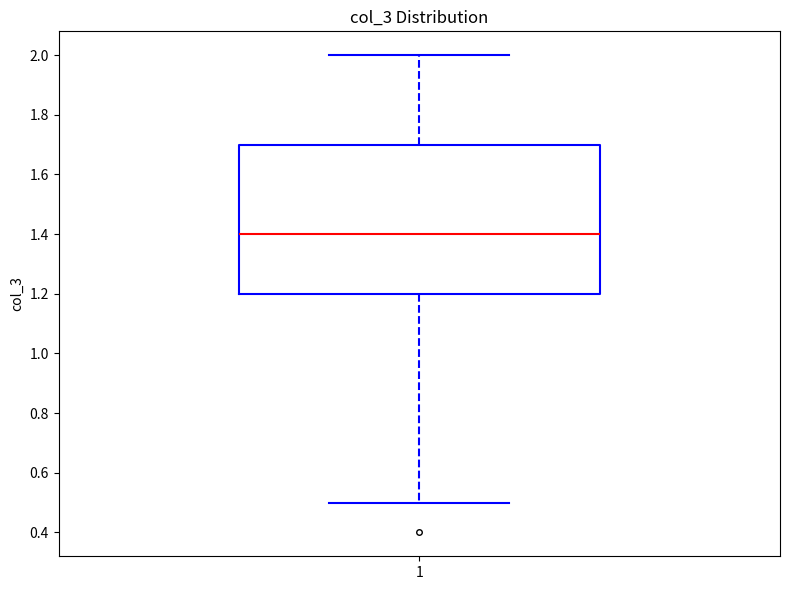

Where does the upper whisker of the box at x = 1 end on the y-axis? The values are not printed on the chart, so give them approximately, as read against the axis.

2.0